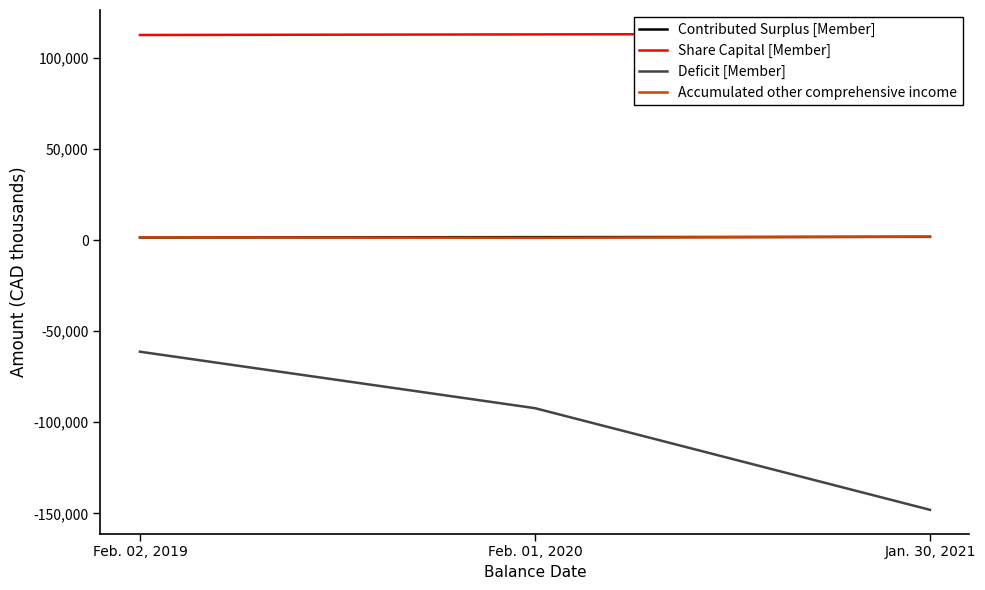

True or false: Contributed Surplus [Member] has a value of 1400 at Feb. 02, 2019.

True